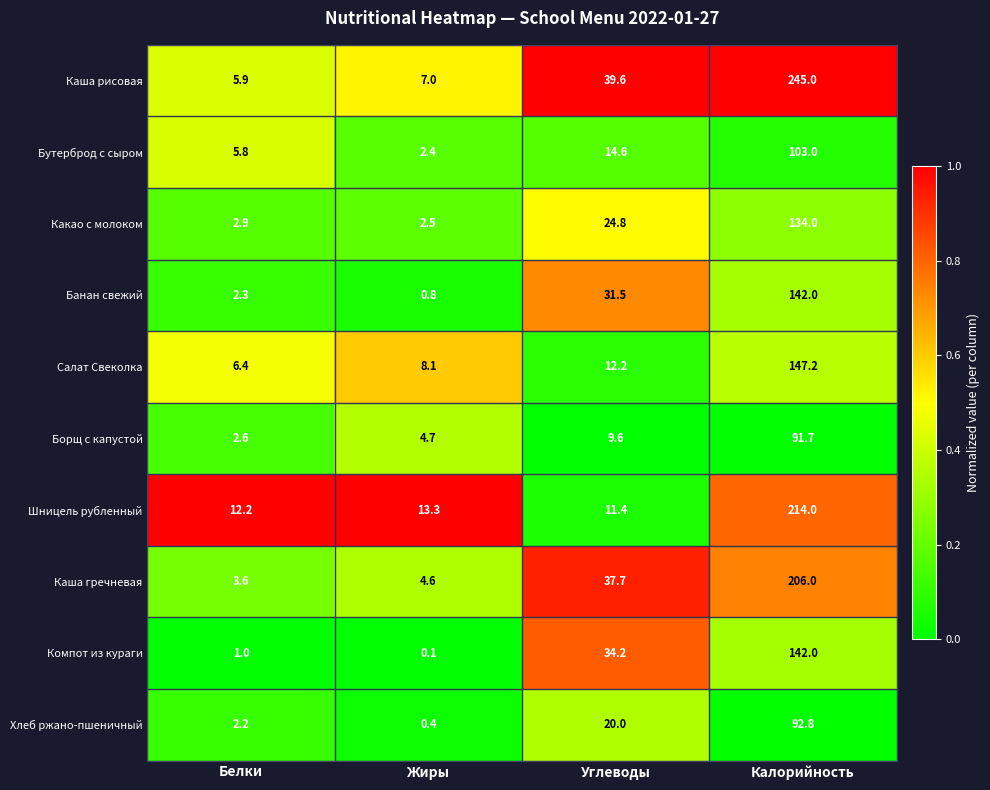

Which series has the largest total across all categories?

Каша рисовая